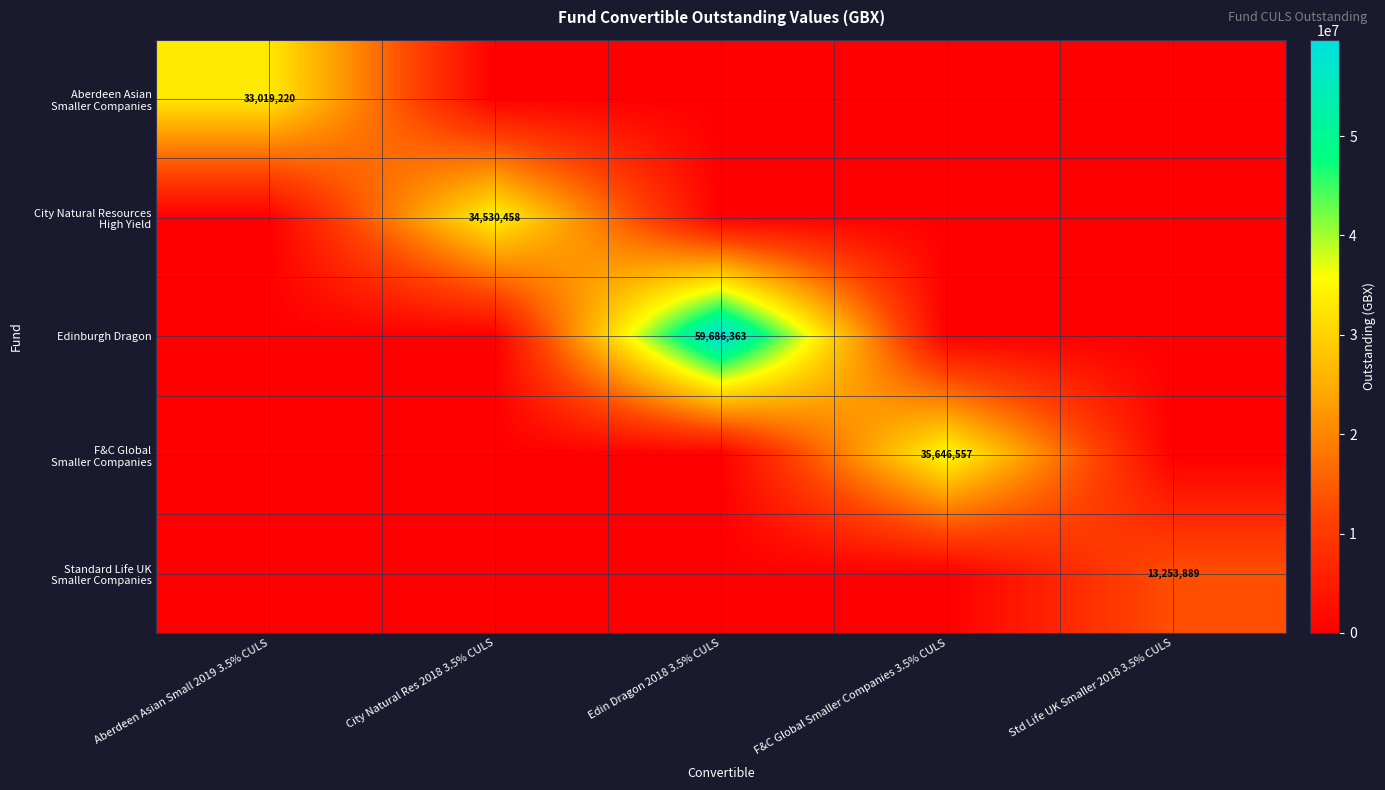

At Std Life UK Smaller 2018 3.5% CULS, list the series in order from largest to smallest.

Standard Life UK Smaller Companies, Aberdeen Asian Smaller Companies, City Natural Resources High Yield, Edinburgh Dragon, F&C Global Smaller Companies